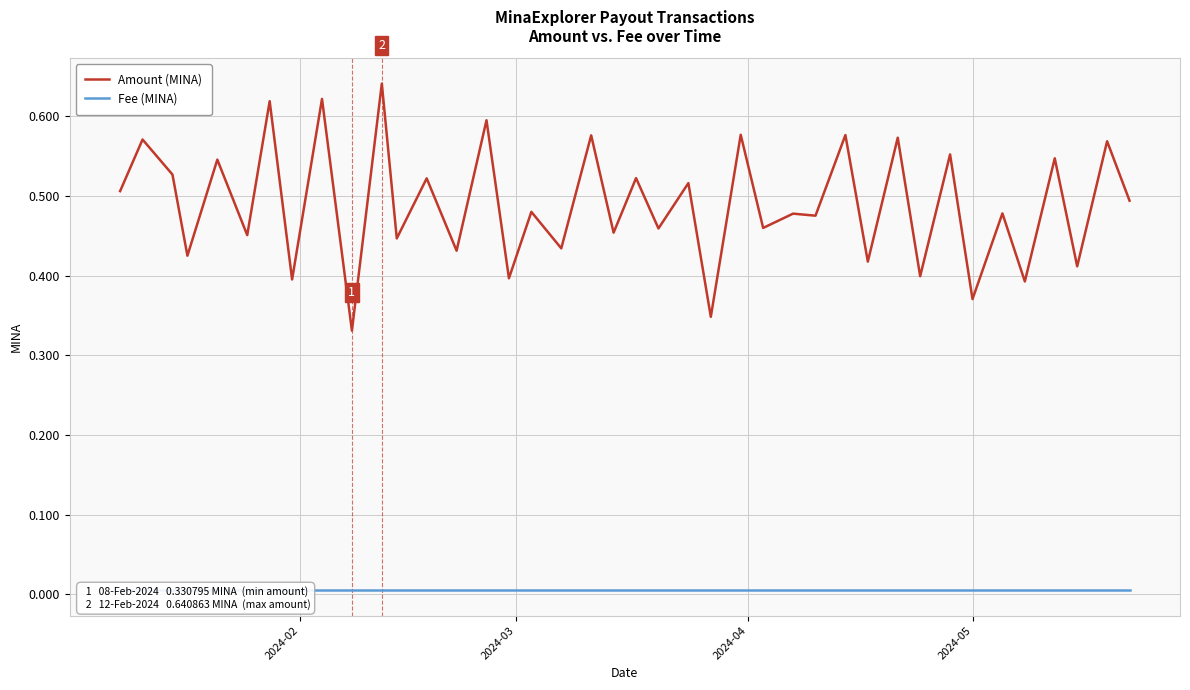

The Amount (MINA) series shows 0.2 at 7. True or false?

False